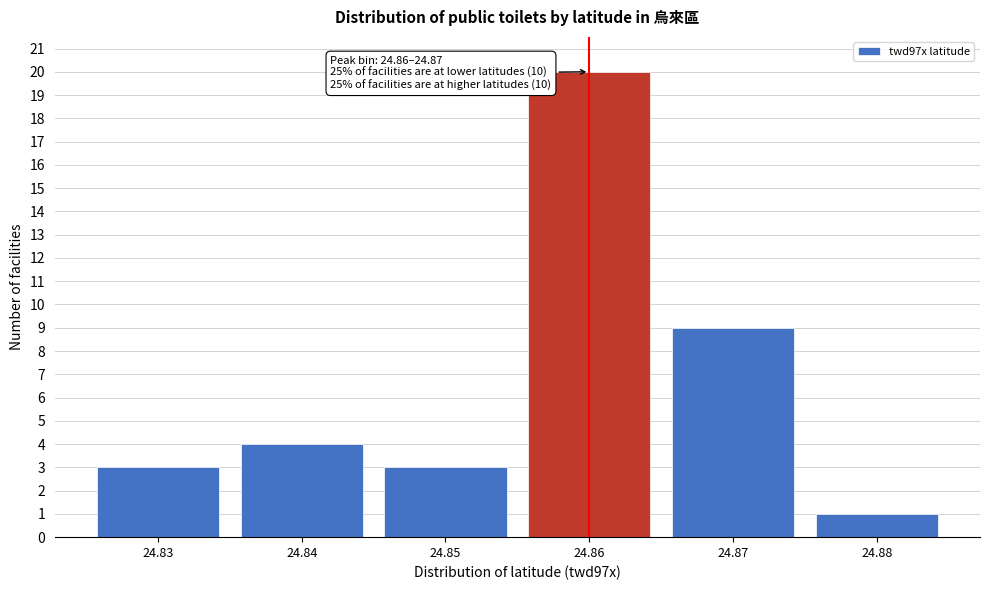

Reading left to right, what are all the values shown in this chart?

24.83=3	24.84=4	24.85=3	24.86=20	24.87=9	24.88=1